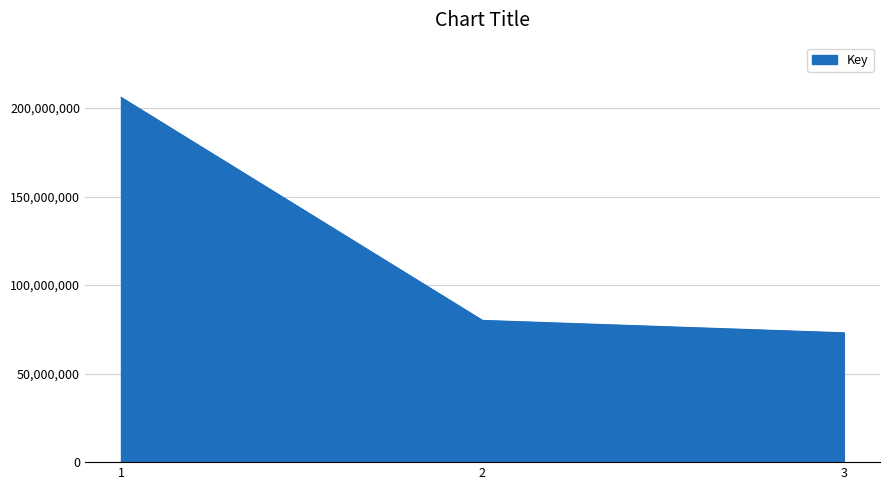

How many values are below 80065397?

1